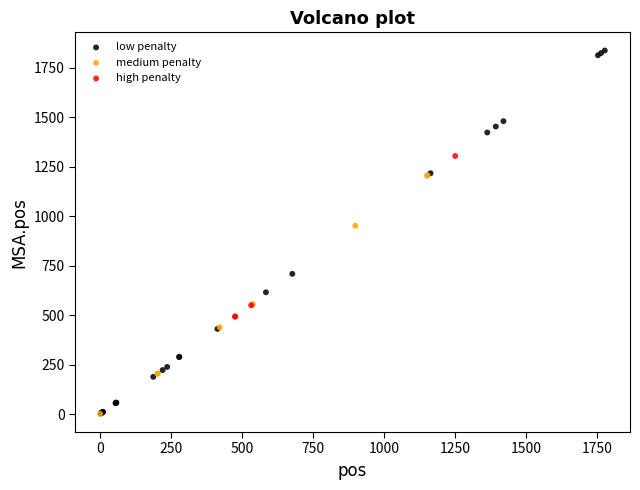

Which series has the widest spread of Y values?

low penalty